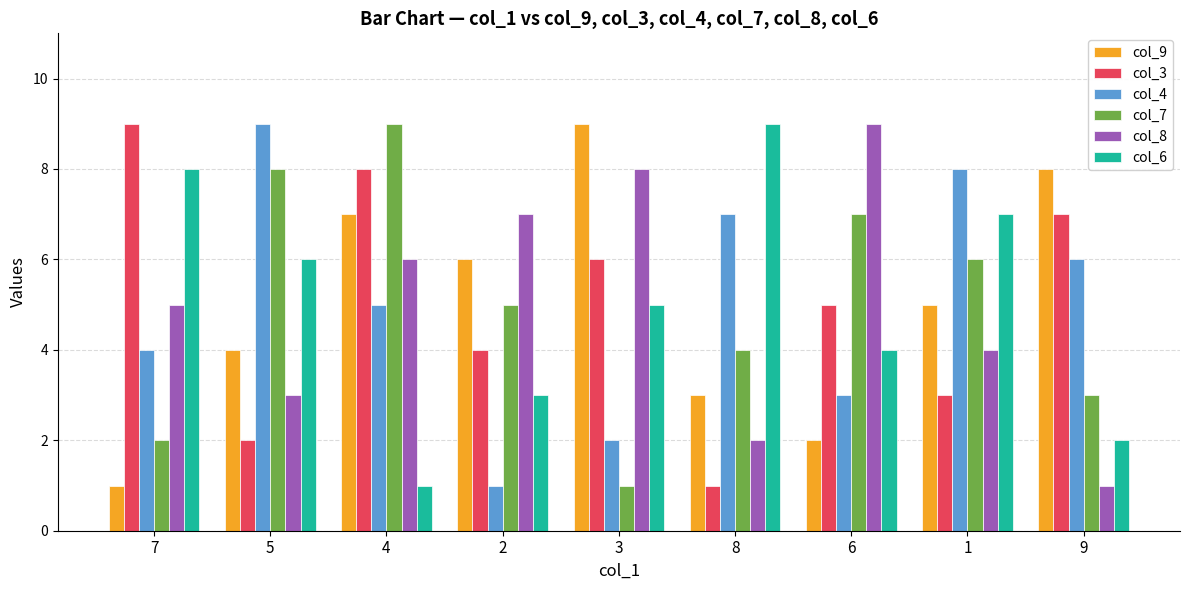

Does the chart contain stacked bars?

No